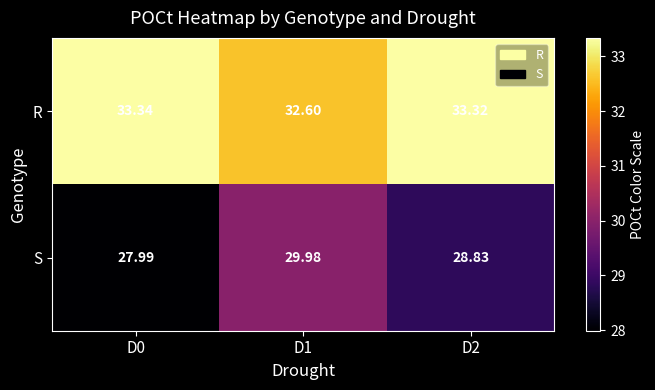

How many distinct data groups are displayed?

2